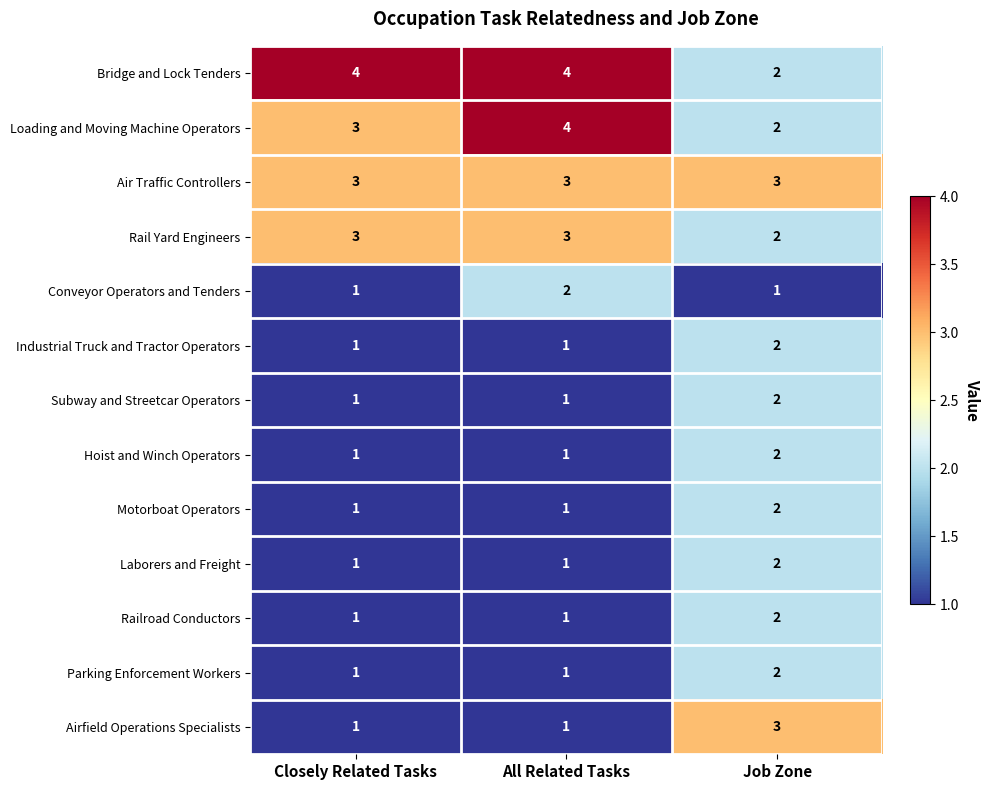

Which series has the largest total across all categories?

Bridge and Lock Tenders